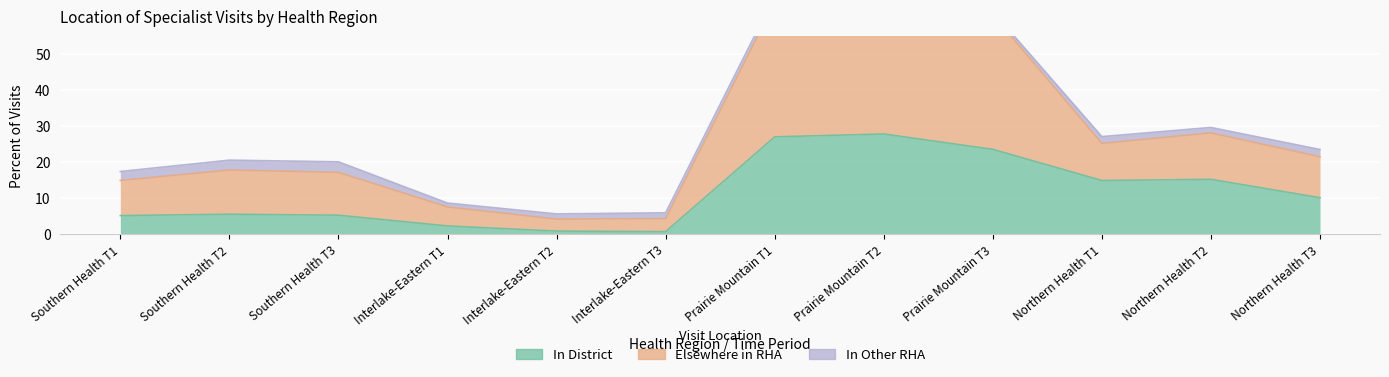

At which category does Elsewhere in RHA reach its first local peak?

Southern Health T2